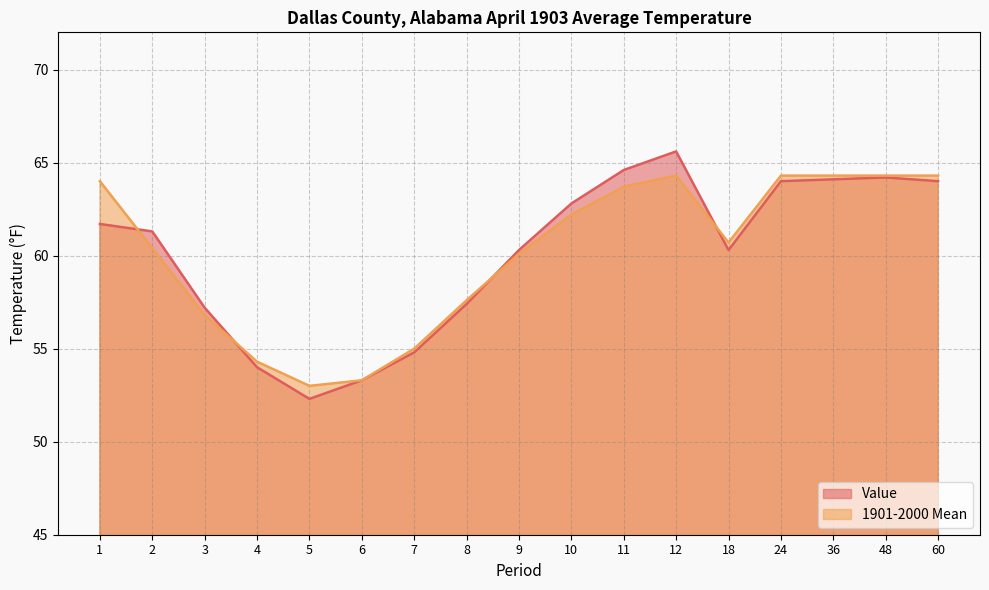

What is the total value across all series at 12?

129.9